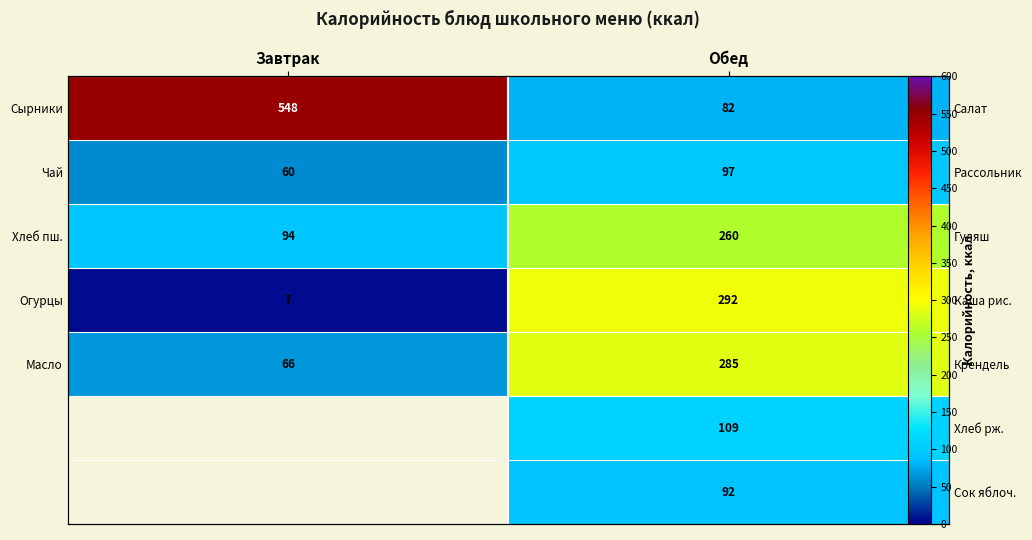

How many distinct data groups are displayed?

7